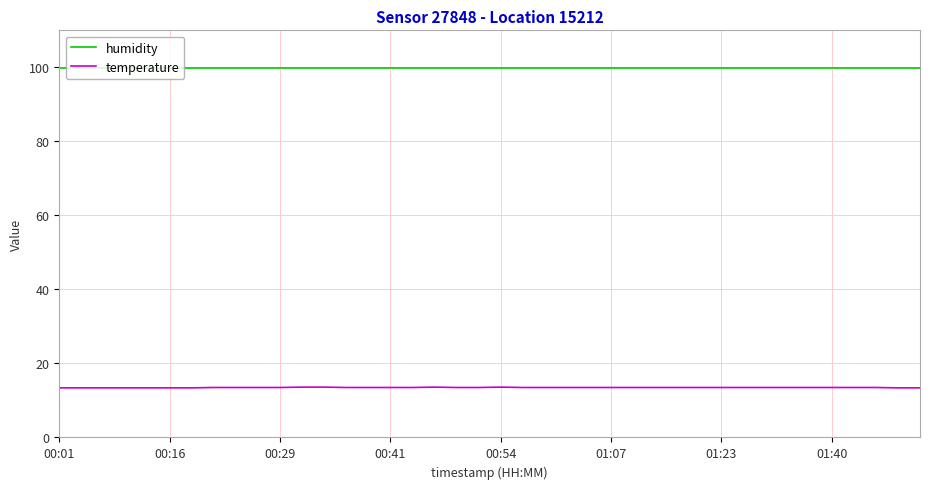

Which series has the largest total across all categories?

humidity